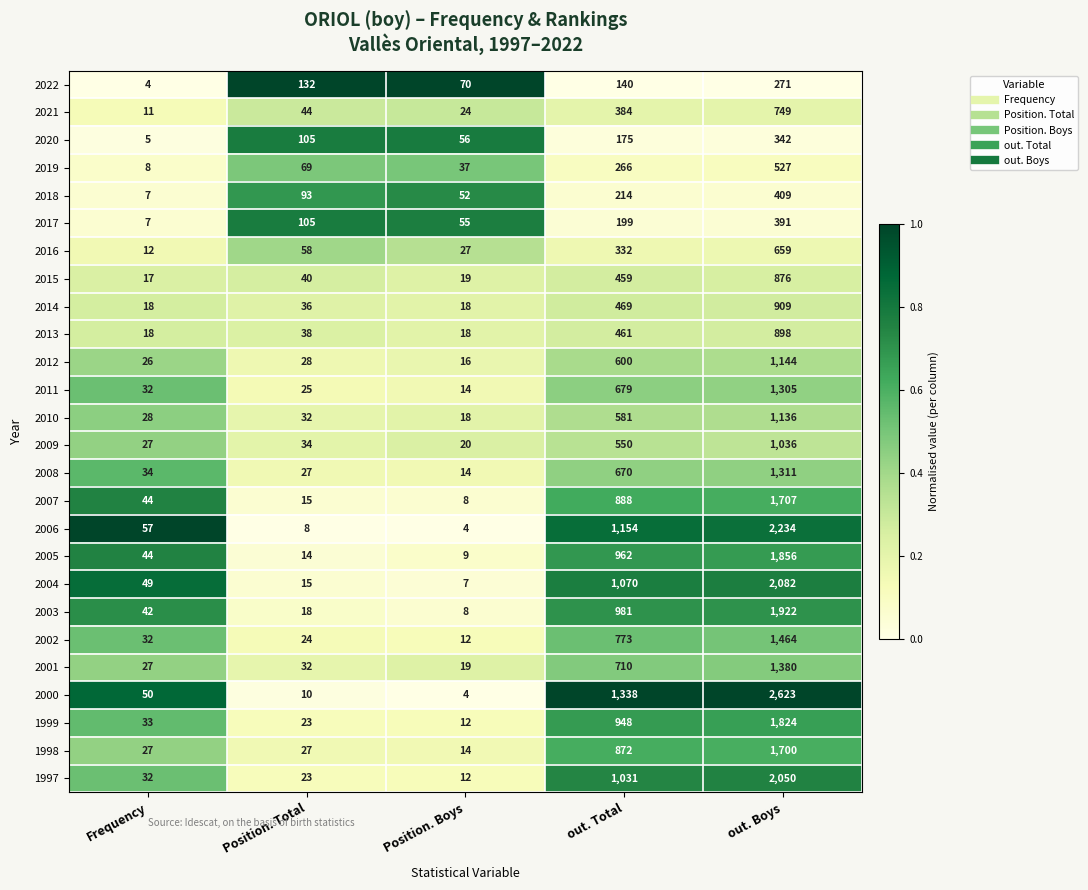

What is the difference between the maximum and minimum values in the 2007 series?

1699